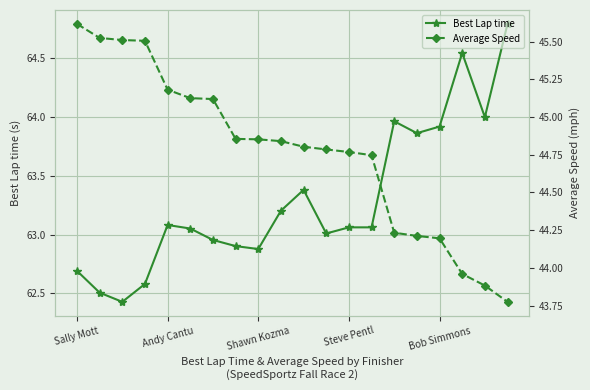

The Best Lap time series shows 25.2 at 13. True or false?

False